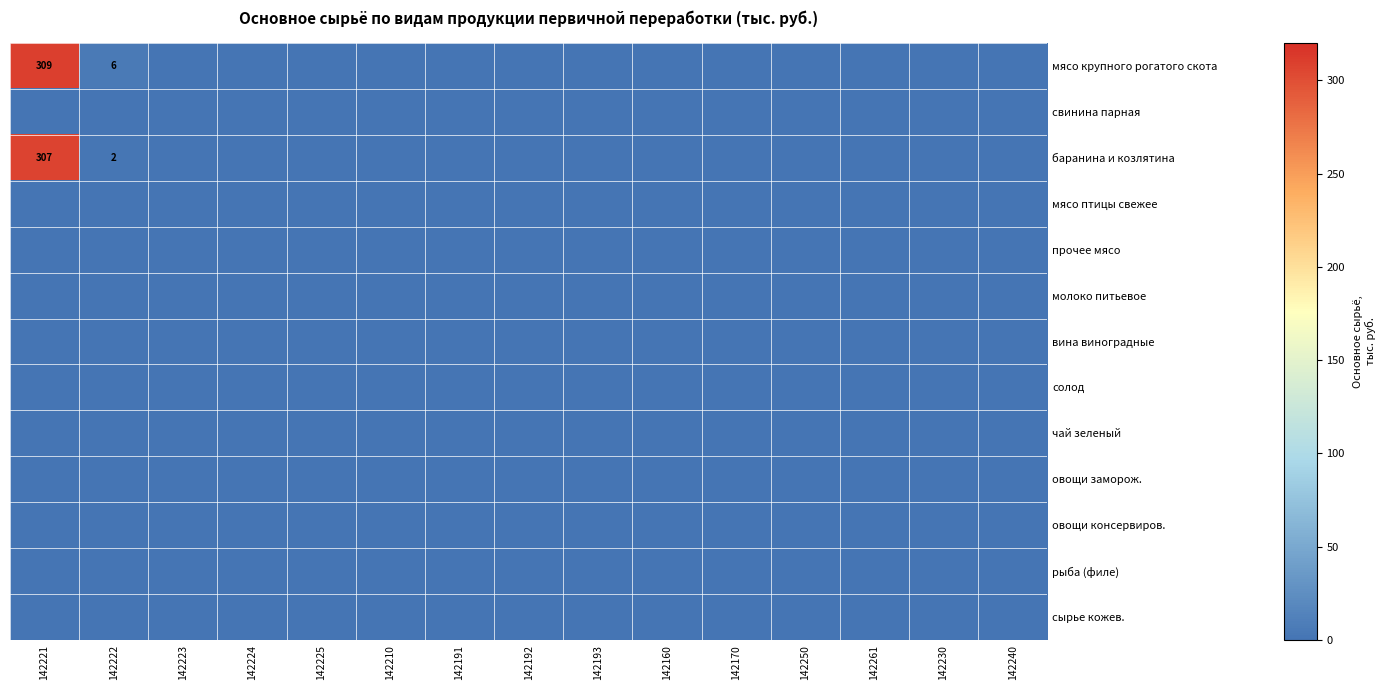

What is the maximum value shown in the chart?

309